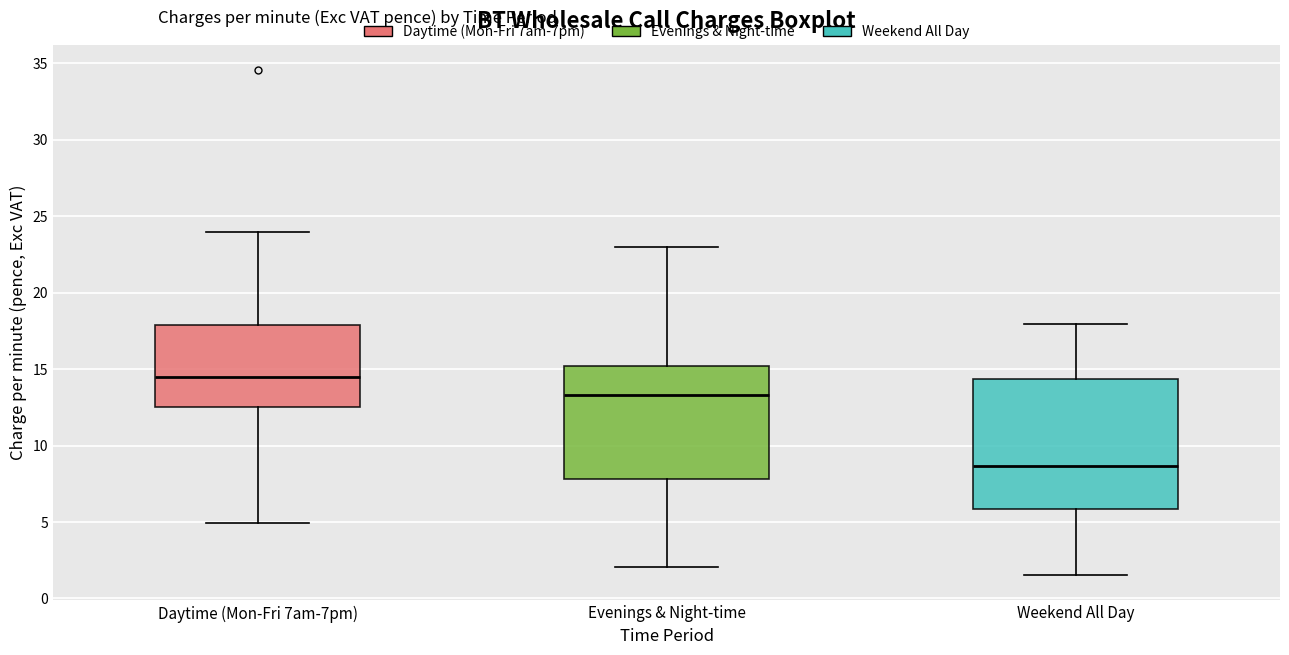

Where is the lower edge of the box for Daytime (Mon-Fri 7am-7pm) on the y-axis? The values are not printed on the chart, so give them approximately, as read against the axis.

12.5